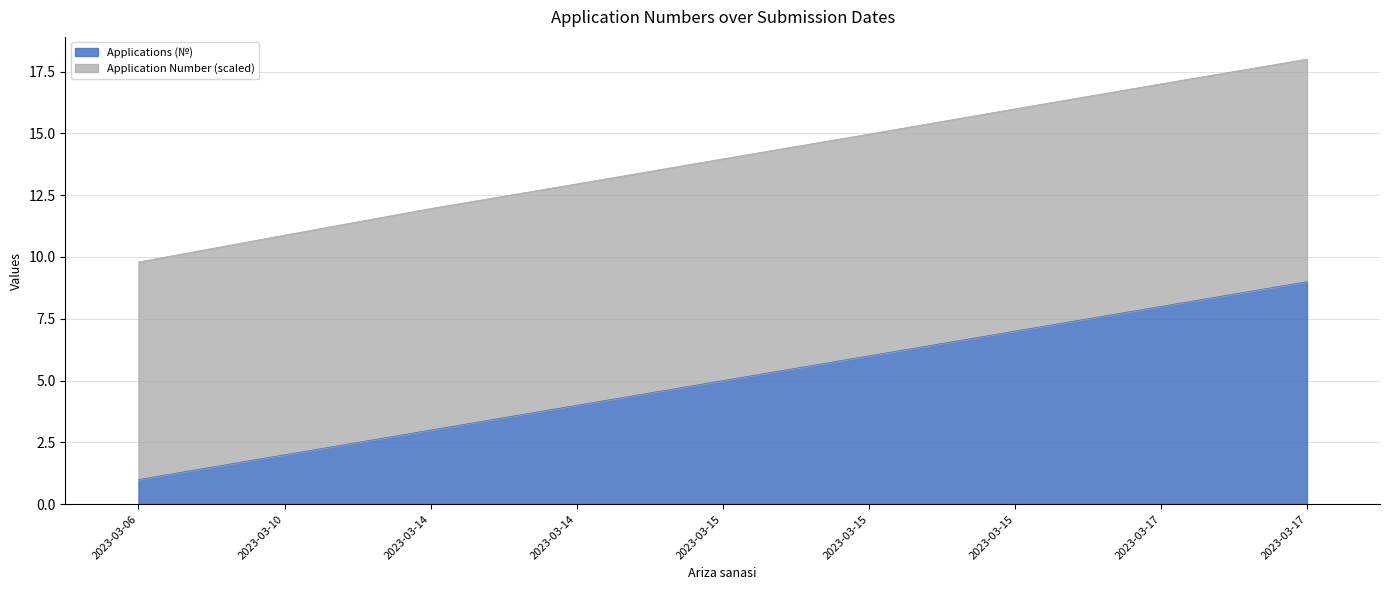

List the labels in order of value, smallest first.

2023-03-06, 2023-03-10, 2023-03-14, 2023-03-14, 2023-03-15, 2023-03-15, 2023-03-15, 2023-03-17, 2023-03-17